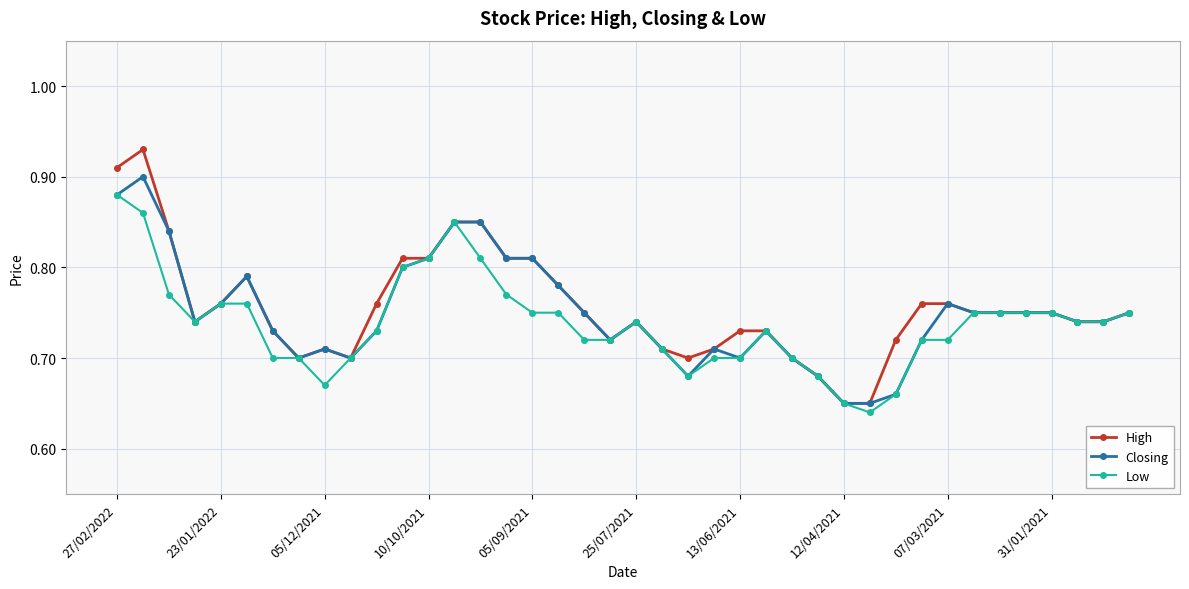

At how many categories does at least one series exceed 0?

40